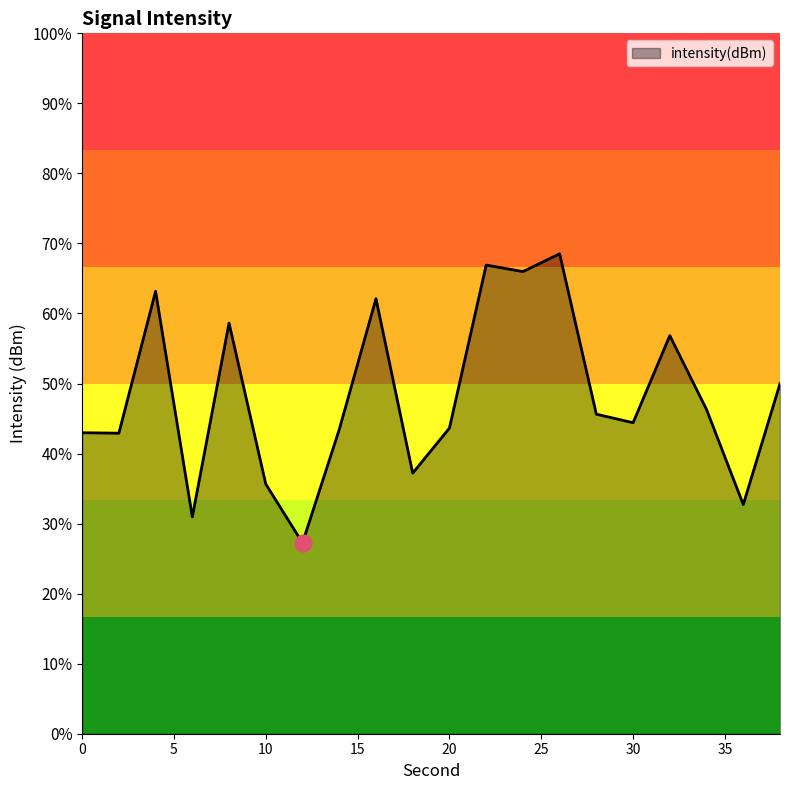

Where is the data nearest to the value -134?

38